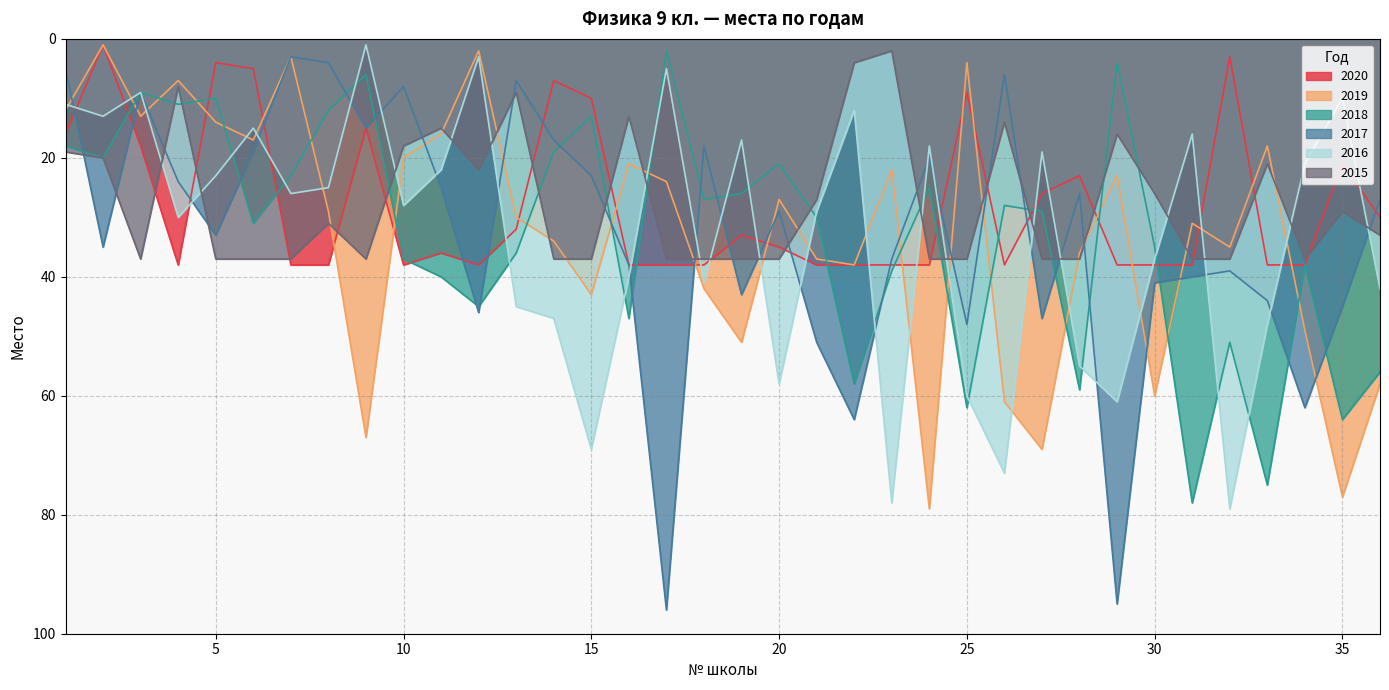

True or false: 2017 and 2015 cross at least once.

True